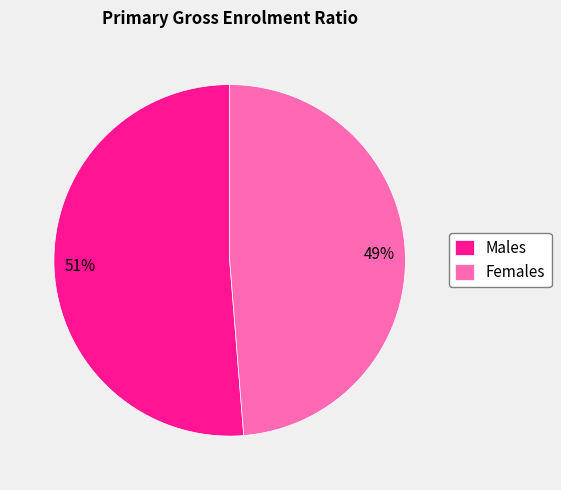

What percentage is the Females slice, to the nearest percent?

49%